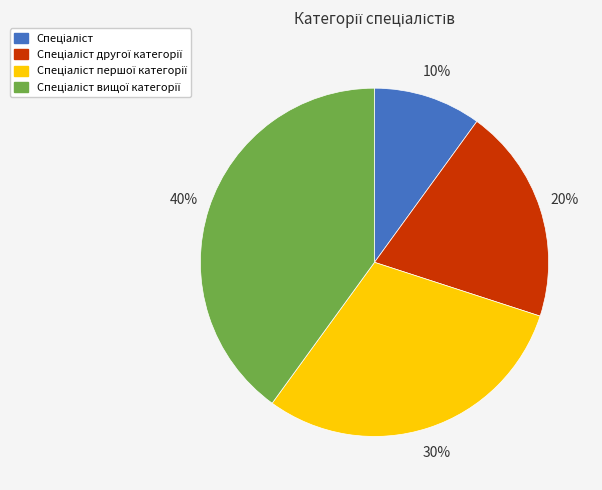

Is there any slice that represents more than half of the pie?

No